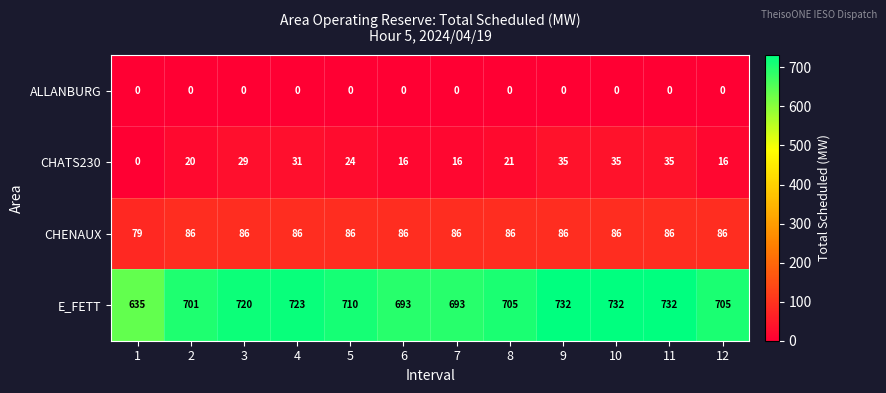

How many CHATS230 values are between 16 and 35?

11